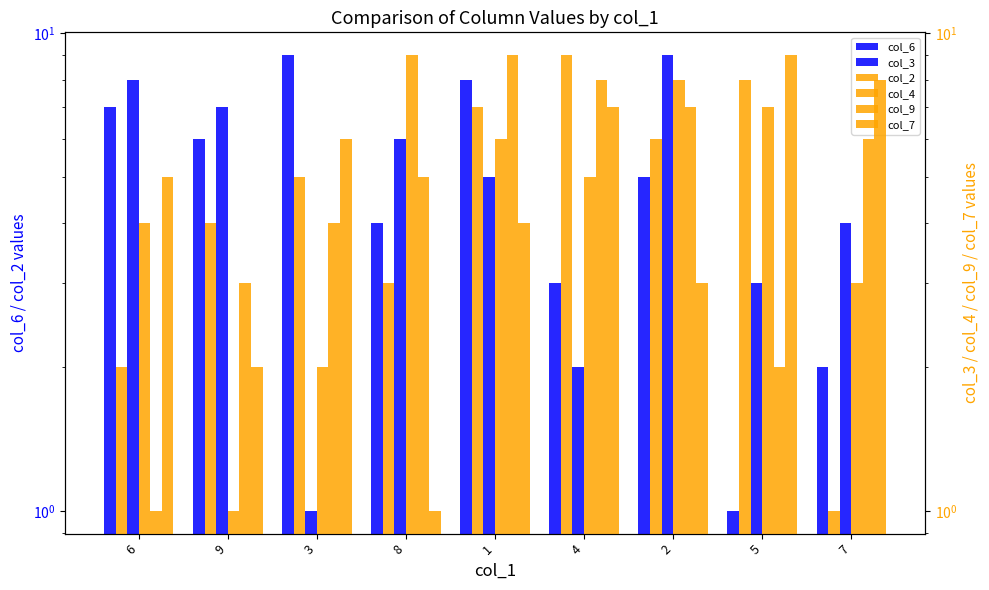

At which category does the chart reach its minimum across all series?

5